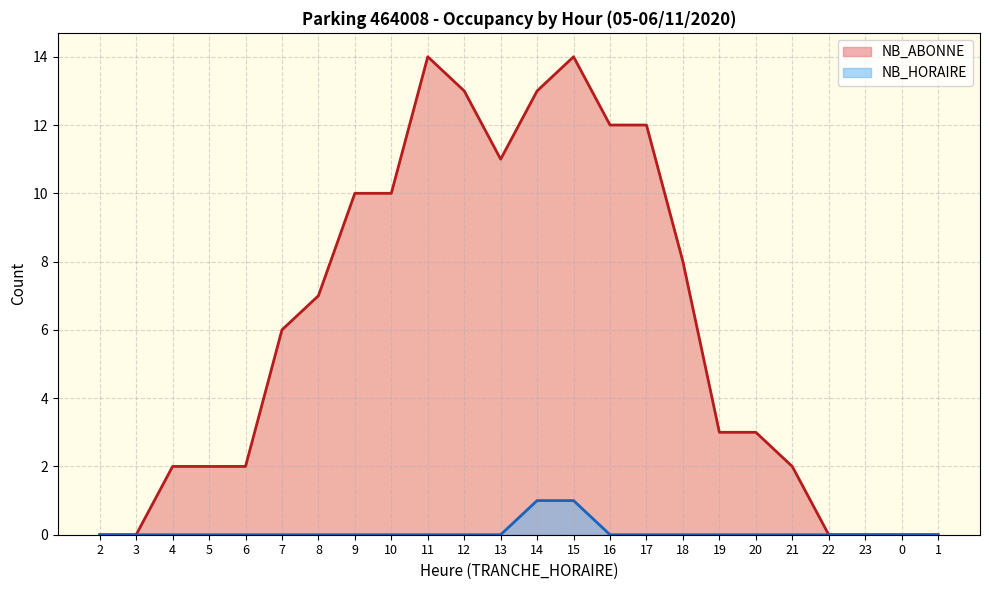

How many lines are shown in the chart?

2